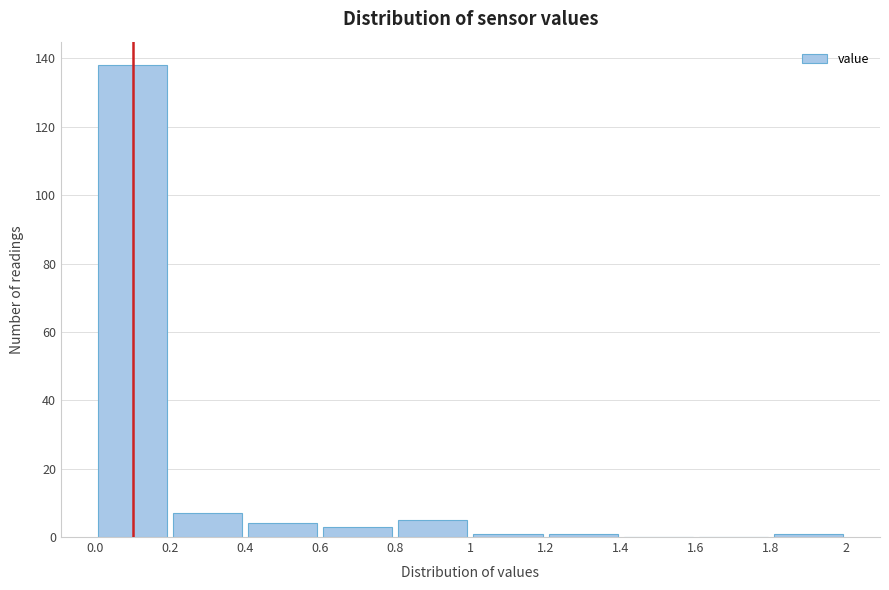

Reading left to right, list every bar in this chart as the range it spans on the x-axis followed by its height. The values are not printed on the chart, so give them approximately, as read against the axis.

0.0 to 0.2: 138
0.2 to 0.4: 8
0.4 to 0.6: 4
0.6 to 0.8: 4
0.8 to 1: 6
1 to 1.2: under 2
1.2 to 1.4: under 2
1.4 to 1.6: 0
1.6 to 1.8: 0
1.8 to 2: under 2